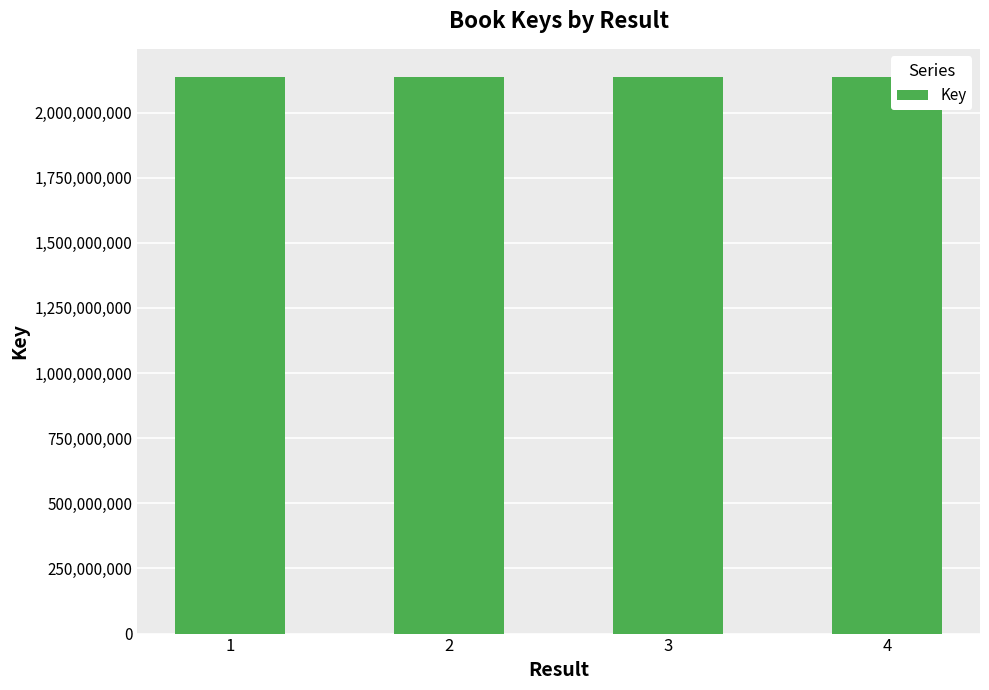

The value at 1 is 2137662359. True or false?

True